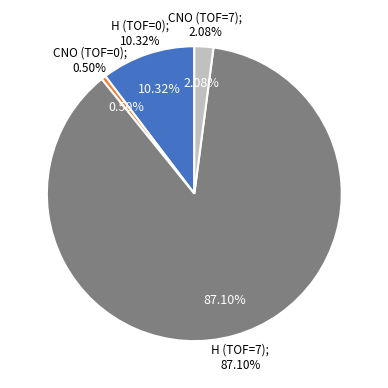

Is CNO, TOF=0 the majority of the pie?

No